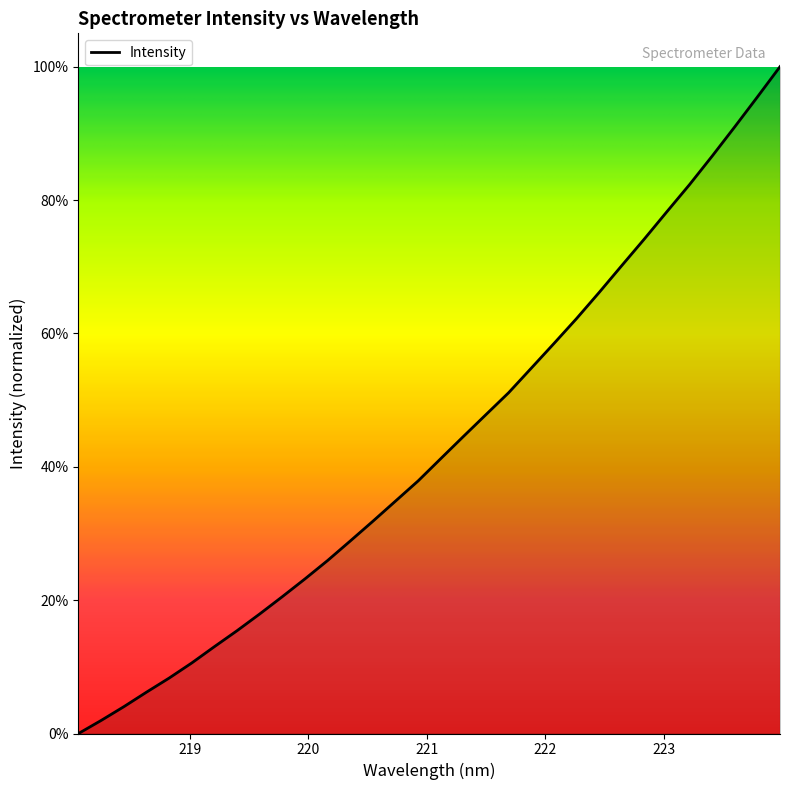

Does the chart display data point markers on the line(s)?

No